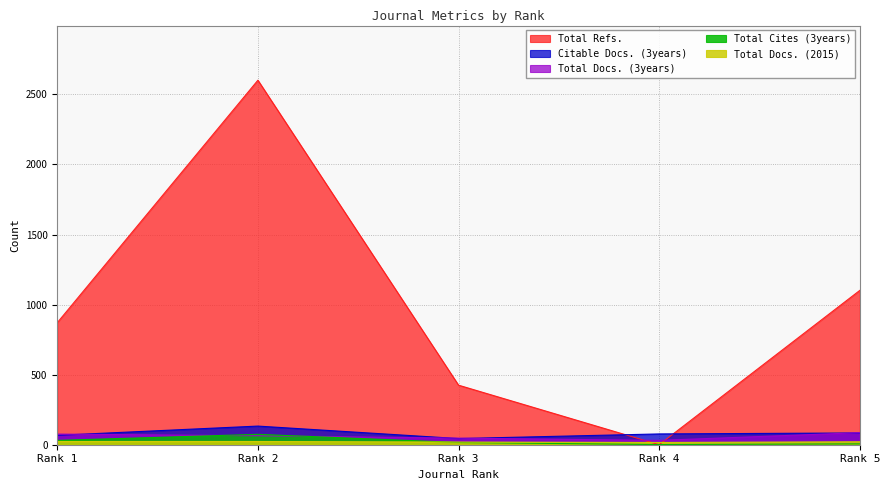

Which has a higher value, Rank 2 or Rank 3?

Rank 2